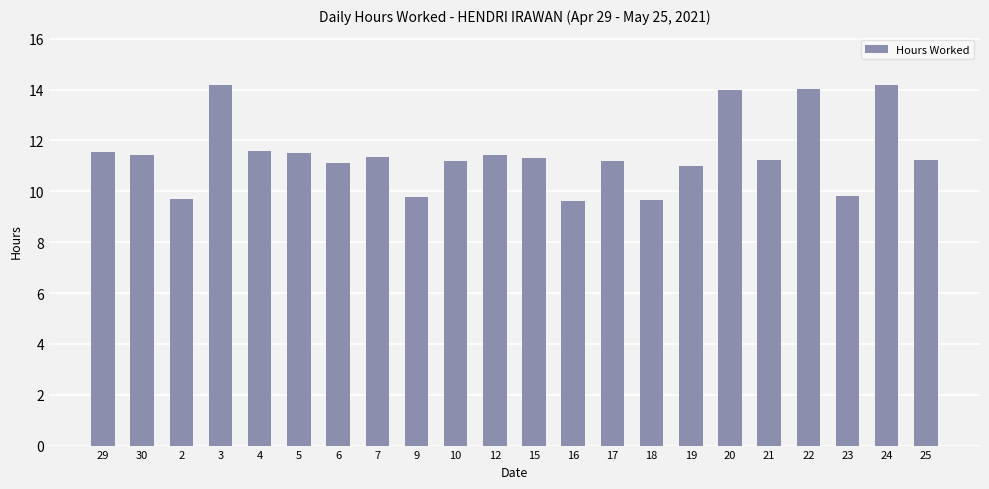

How many bars are there in total?

22